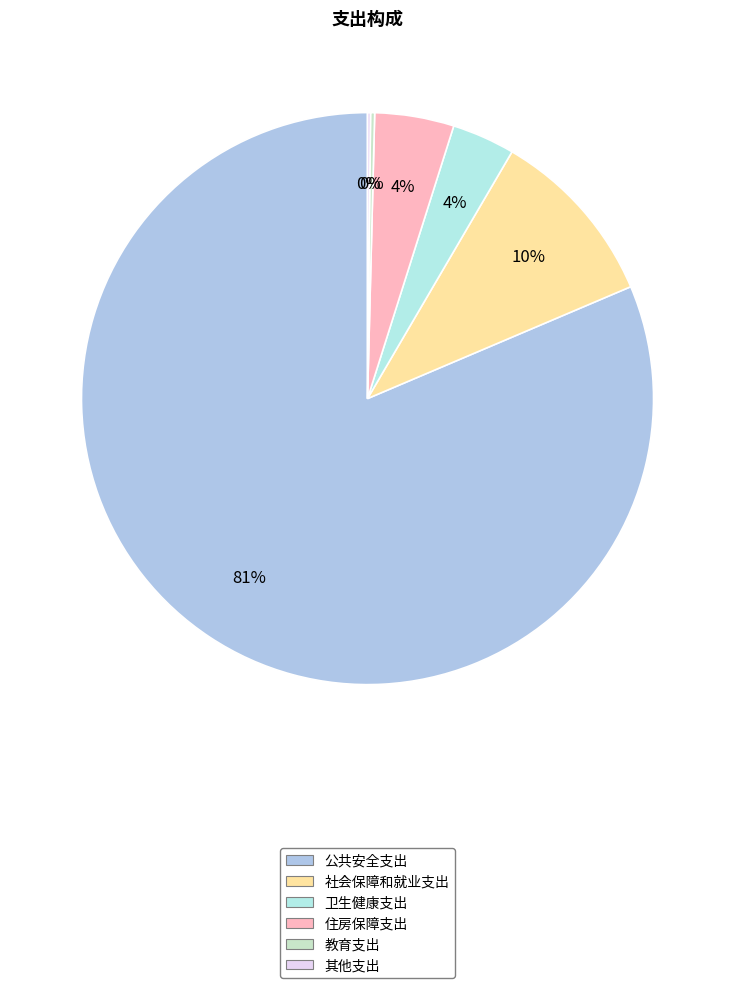

What percentage is the 公共安全支出 slice, to the nearest percent?

81%